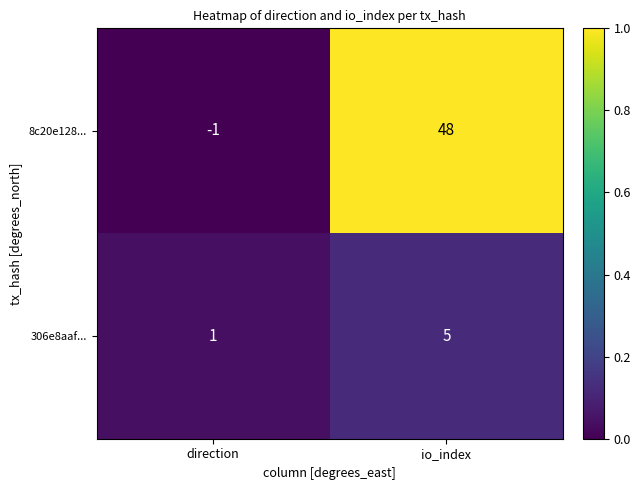

What is the sum of all 306e8aaf... values?

6